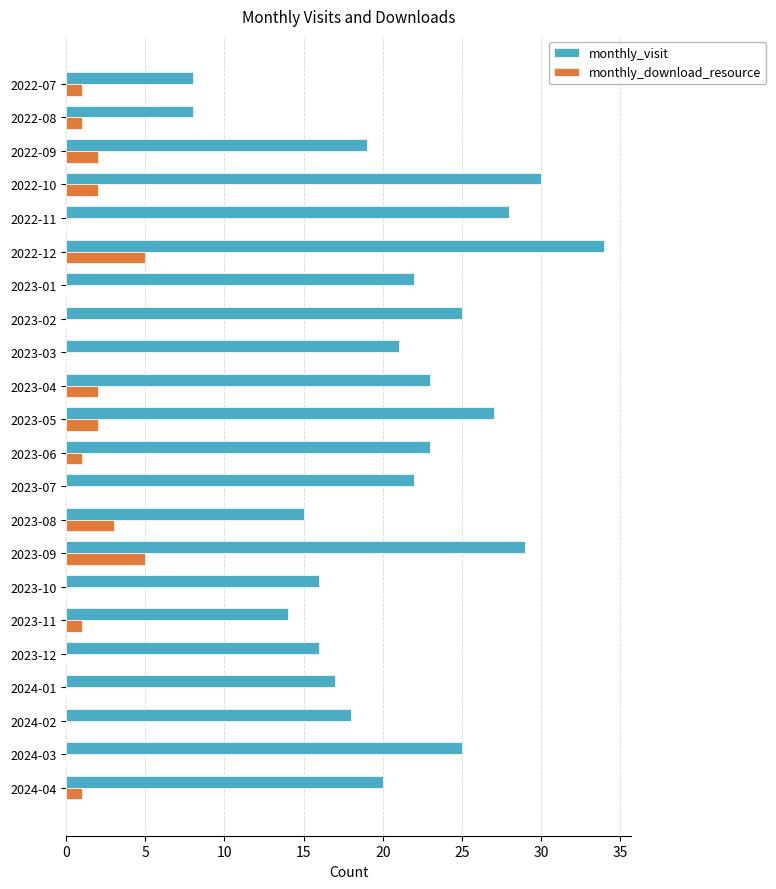

What is the highest value of the monthly_download_resource series?

5